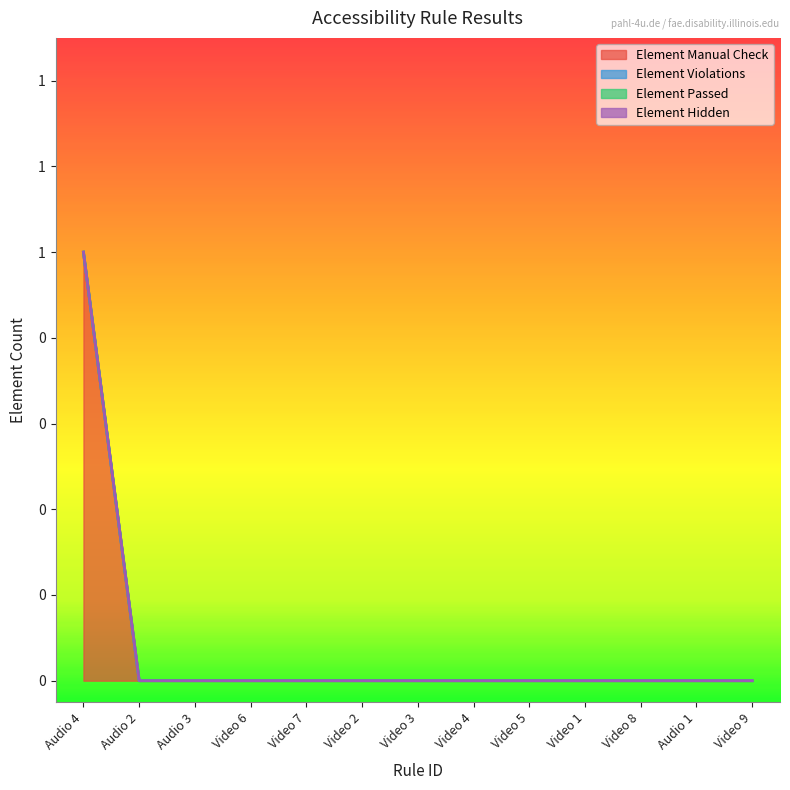

At which label does Element Manual Check reach its peak?

Audio 4